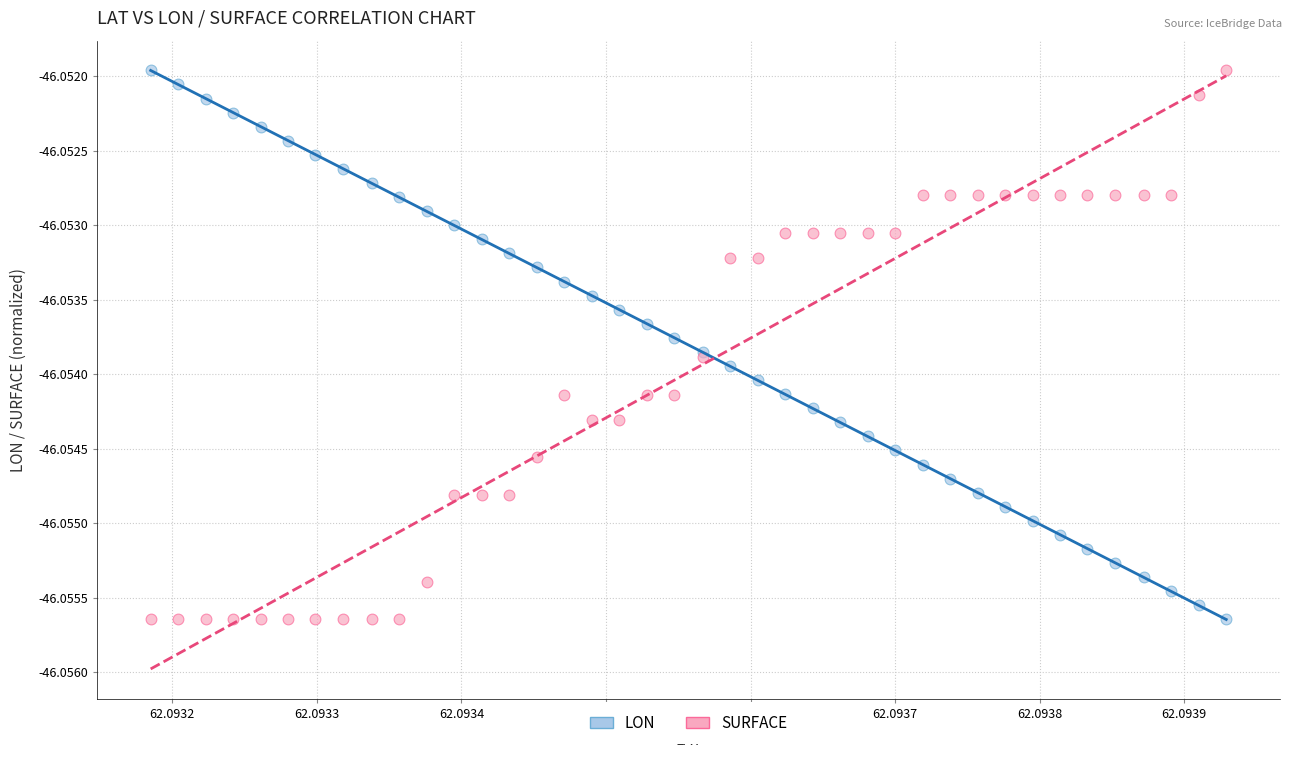

What are all the series names shown in the legend?

LON, SURFACE